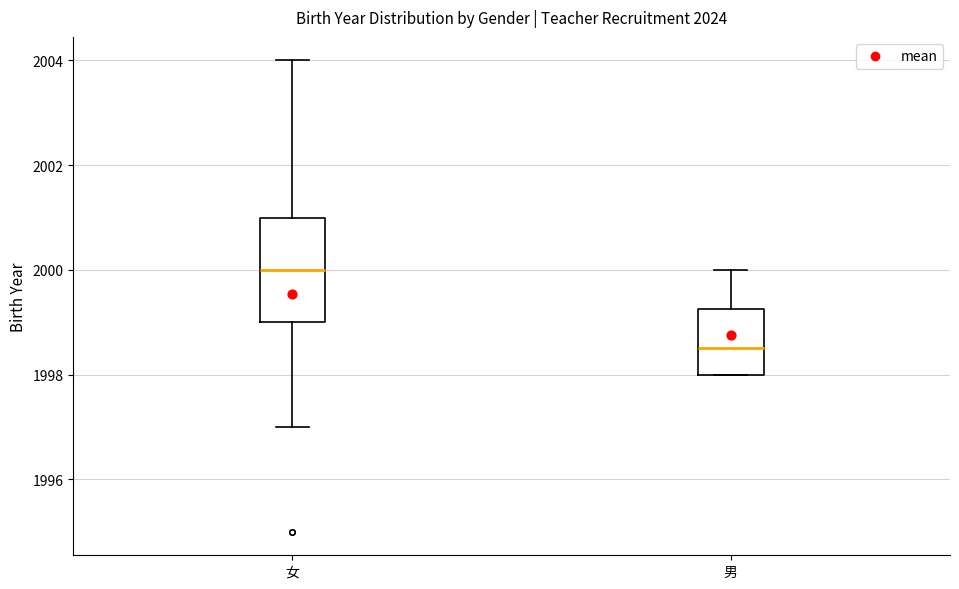

Reading left to right, transcribe this box plot: for each box, give where its median line is, the range the box spans, and where its two whiskers end, as read against the y-axis. The values are not printed on the chart, so give them approximately, as read against the axis.

女: median 2000.0, box 1999.0 to 2001.0, whiskers 1997.0 to 2004.0
男: median 1998.6, box 1998.0 to 1999.2, whiskers 1998.0 to 2000.0